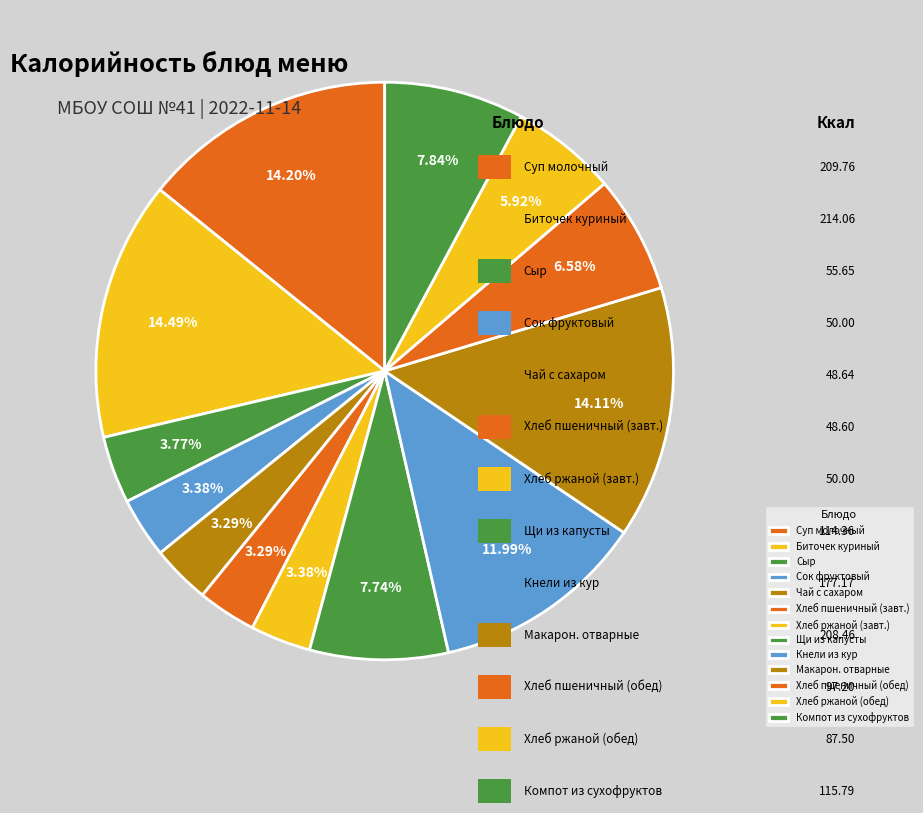

True or false: Кнели из кур accounts for 12% of the total.

True